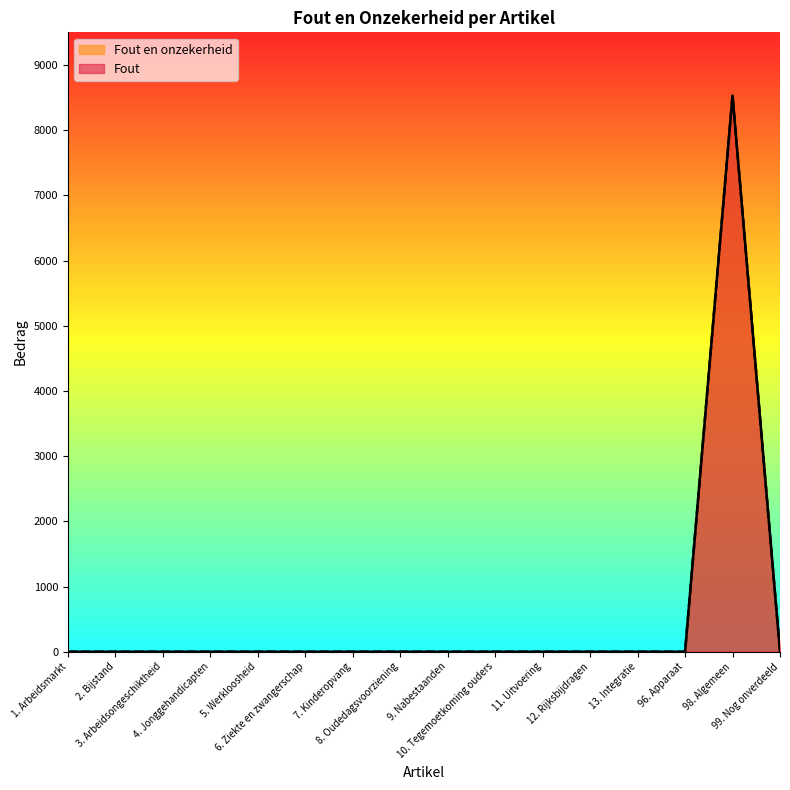

How many lines are shown in the chart?

2